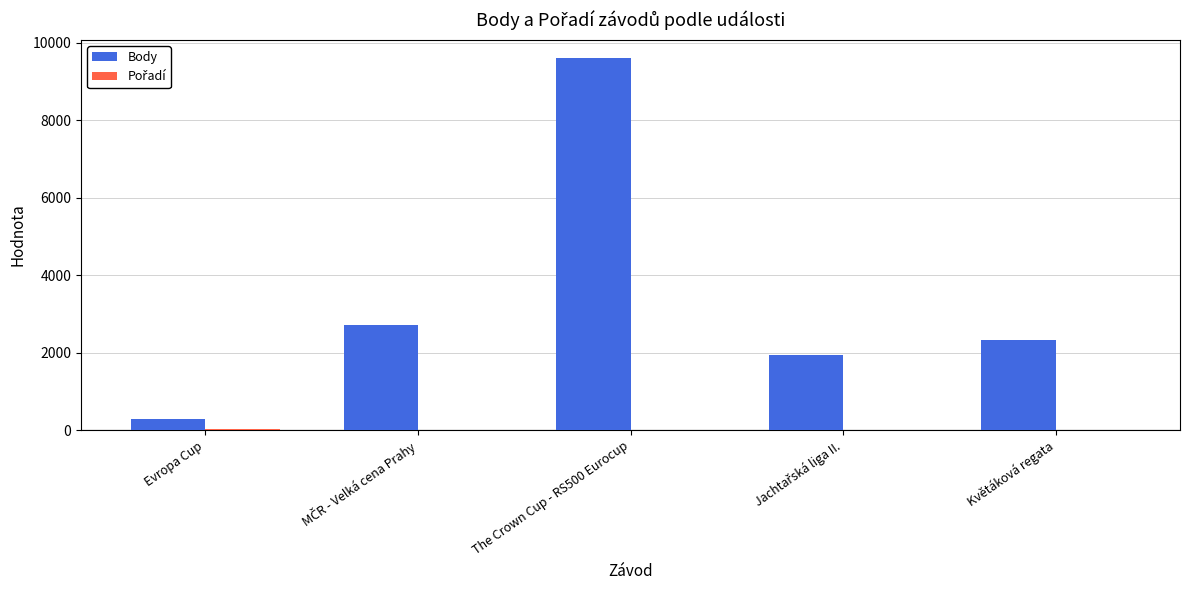

What is the sum of all Body values?

16854